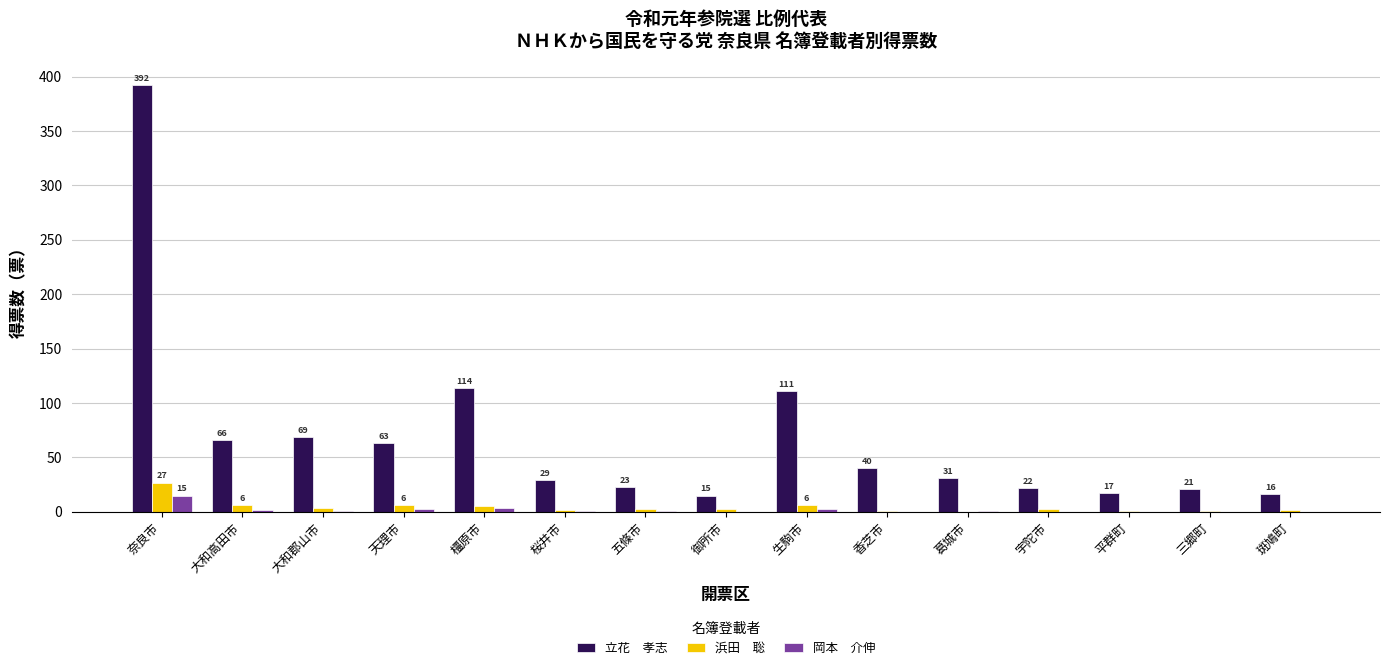

How many data points does each series have?

15